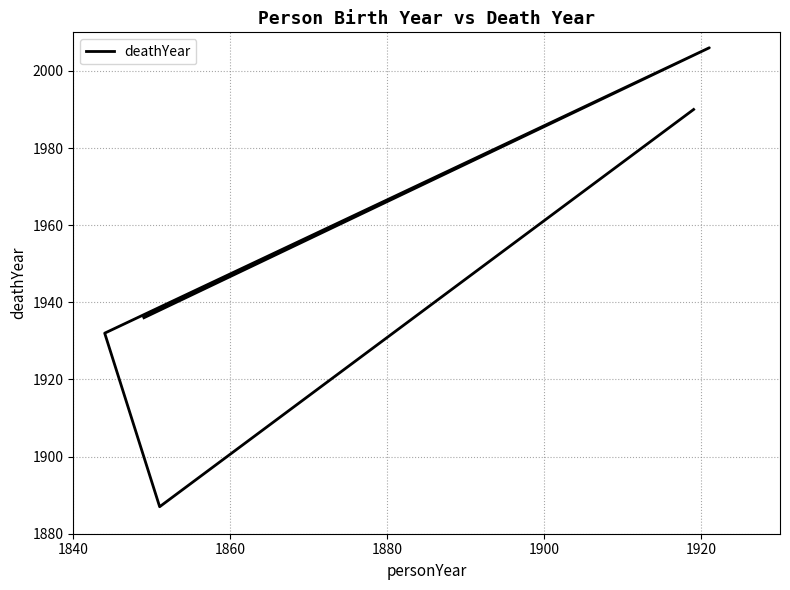

Does the chart have visible grid lines?

Yes